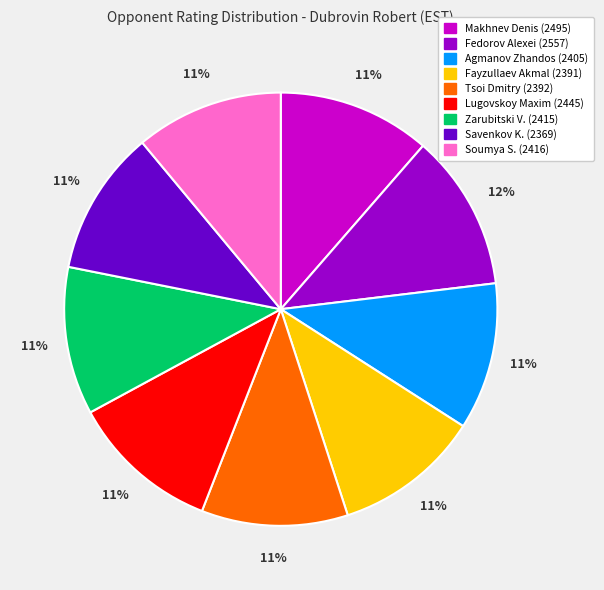

To the nearest percent, what is the average slice percentage?

11%